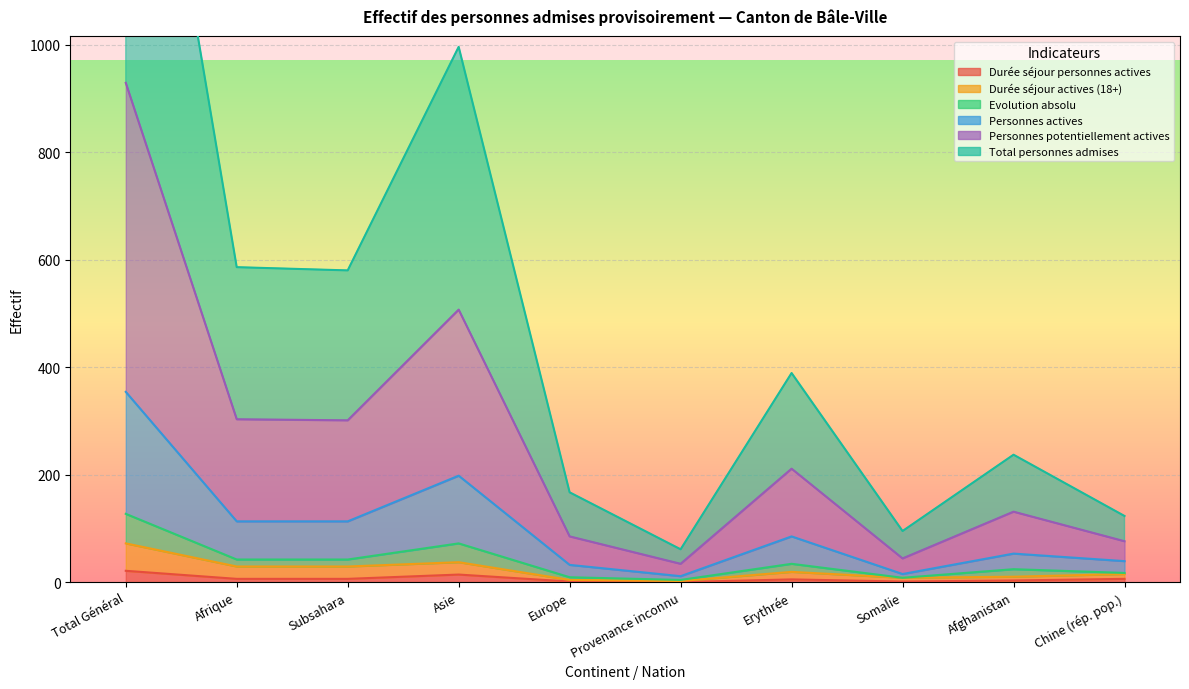

Which series changed the most between Provenance inconnu and Chine (rép. pop.)?

Total personnes admises